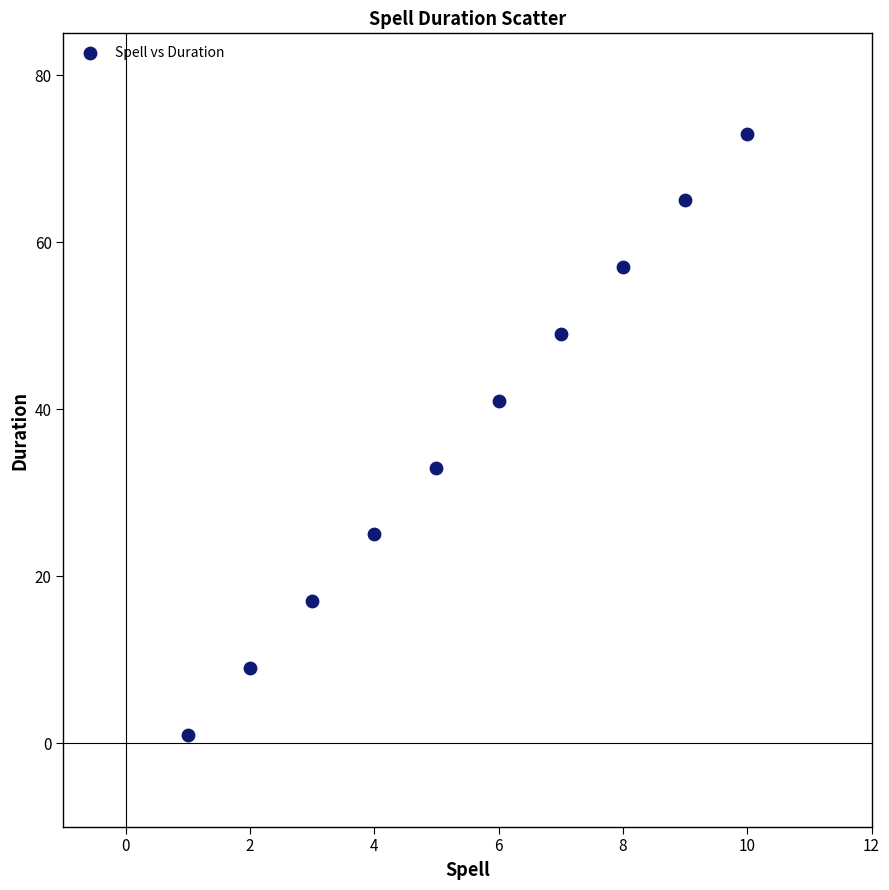

What is the range of X values (max minus min)?

9